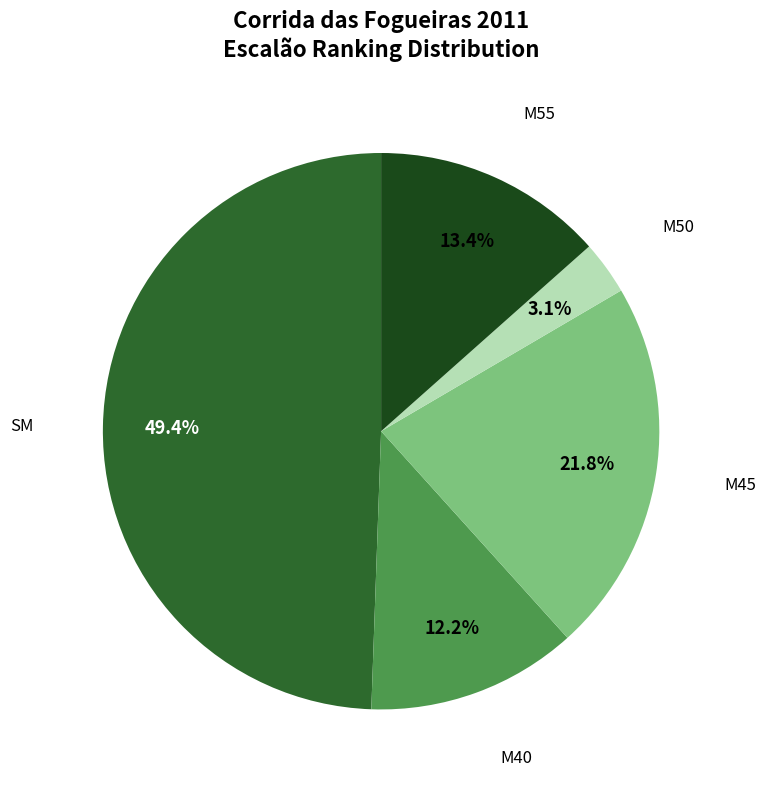

Does any single category account for the majority?

No